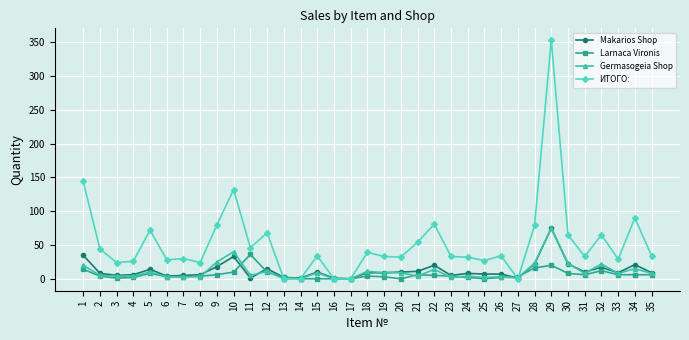

Between 30 and 34, which series saw the biggest shift?

ИТОГО: